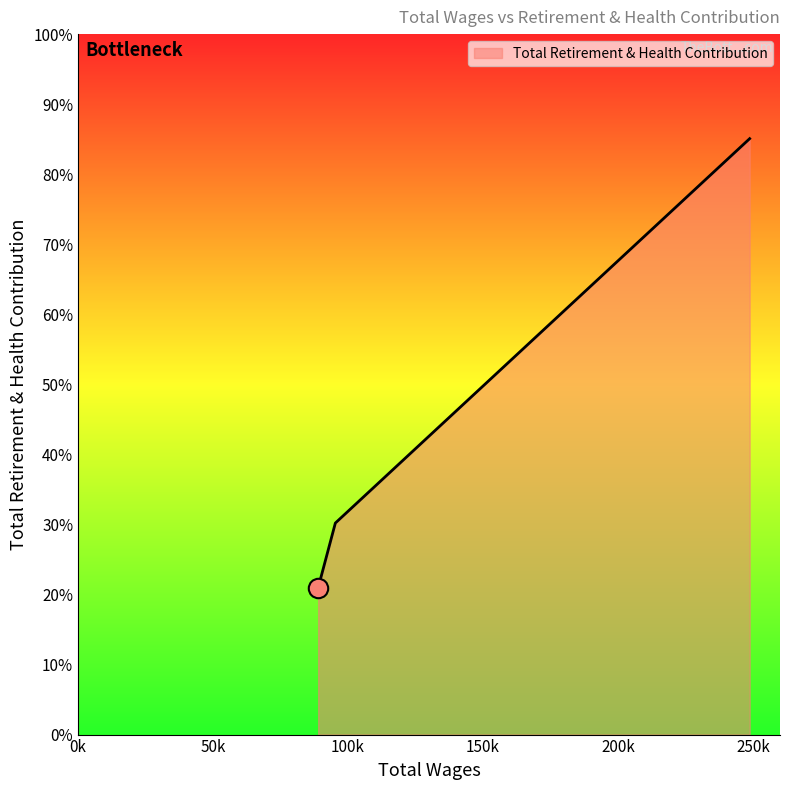

Which category has the highest value across all series?

248766.0